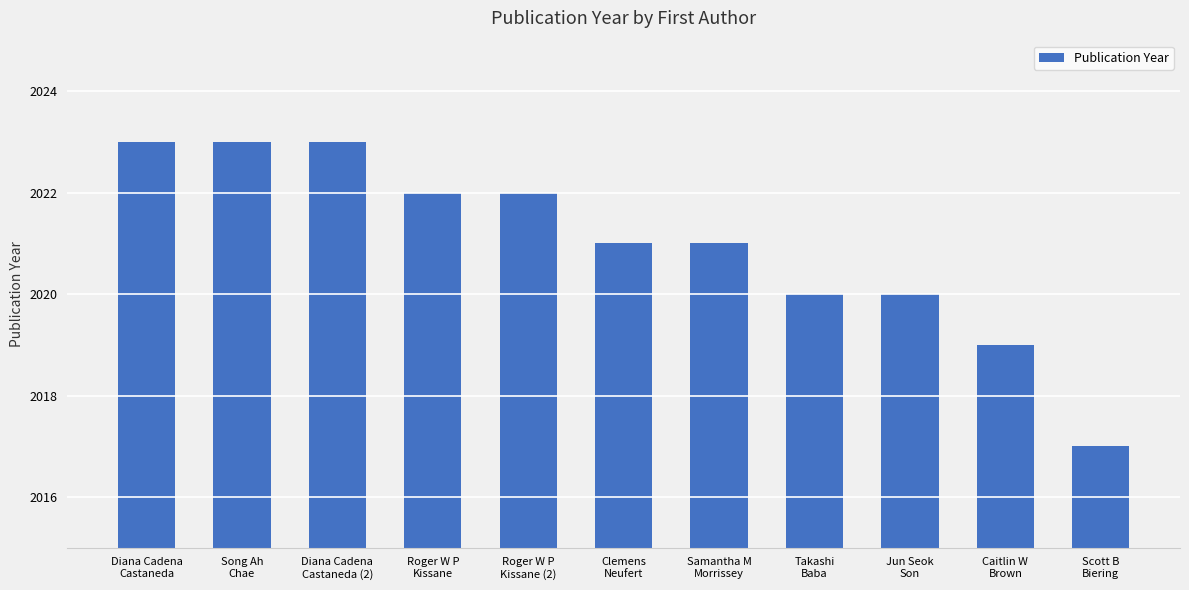

What is the difference between the second highest and minimum values?

6